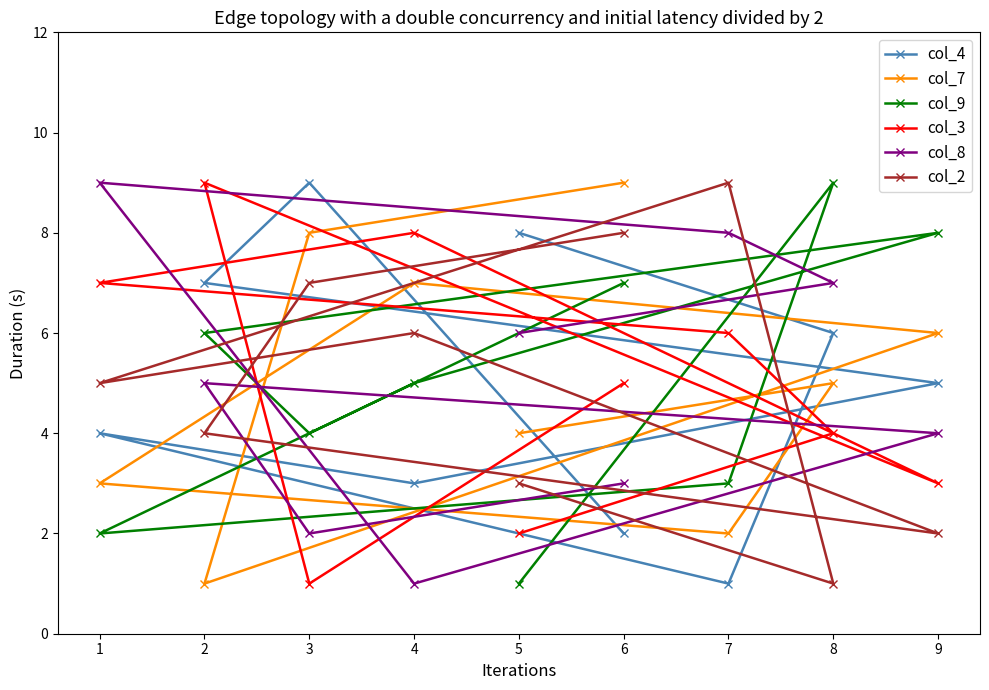

Rank the categories by col_8 value from lowest to highest.

4, 3, 6, 9, 2, 5, 8, 7, 1